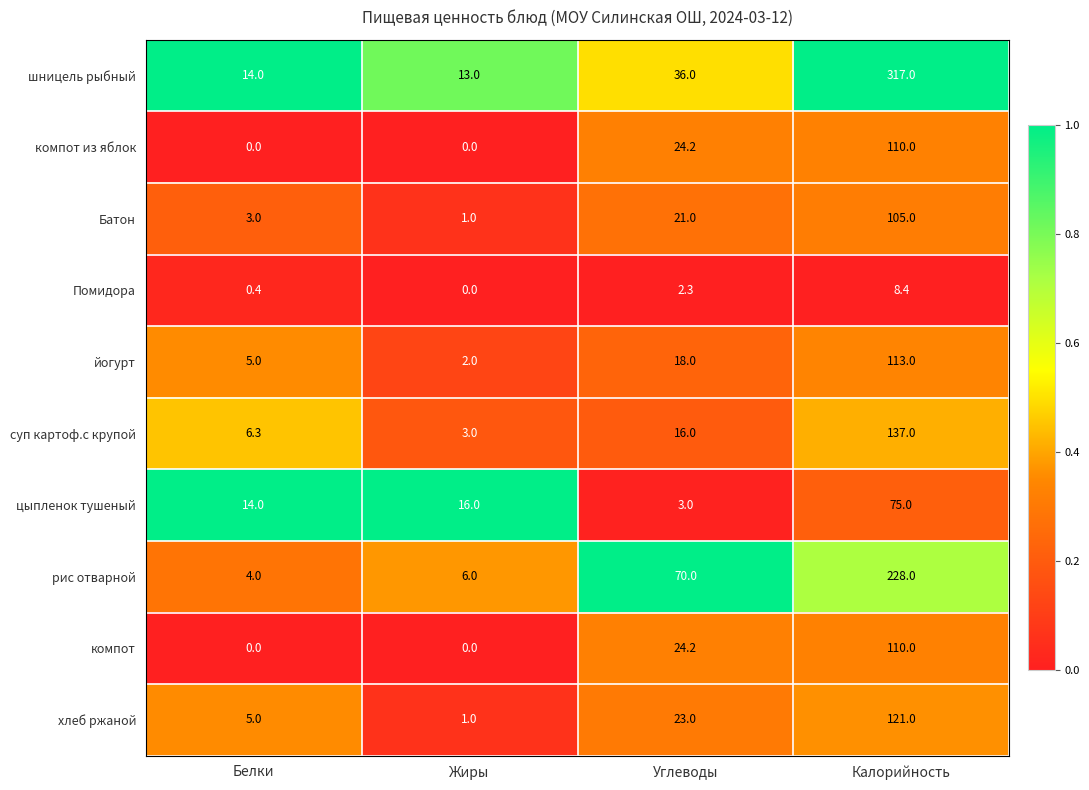

Is it true that рис отварной equals 19.0 at Углеводы?

False